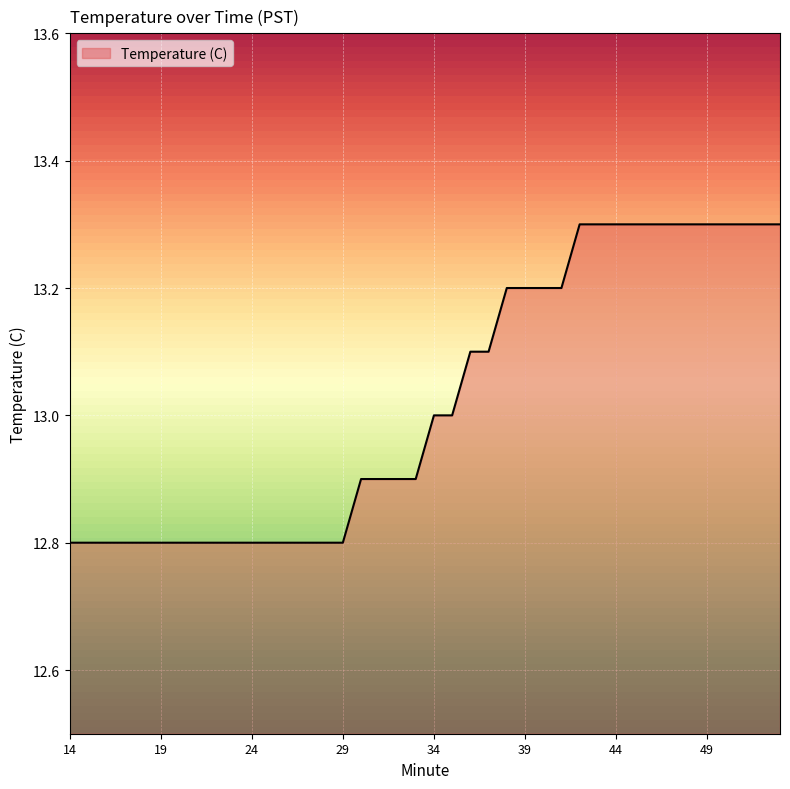

What is the greatest value displayed?

13.3